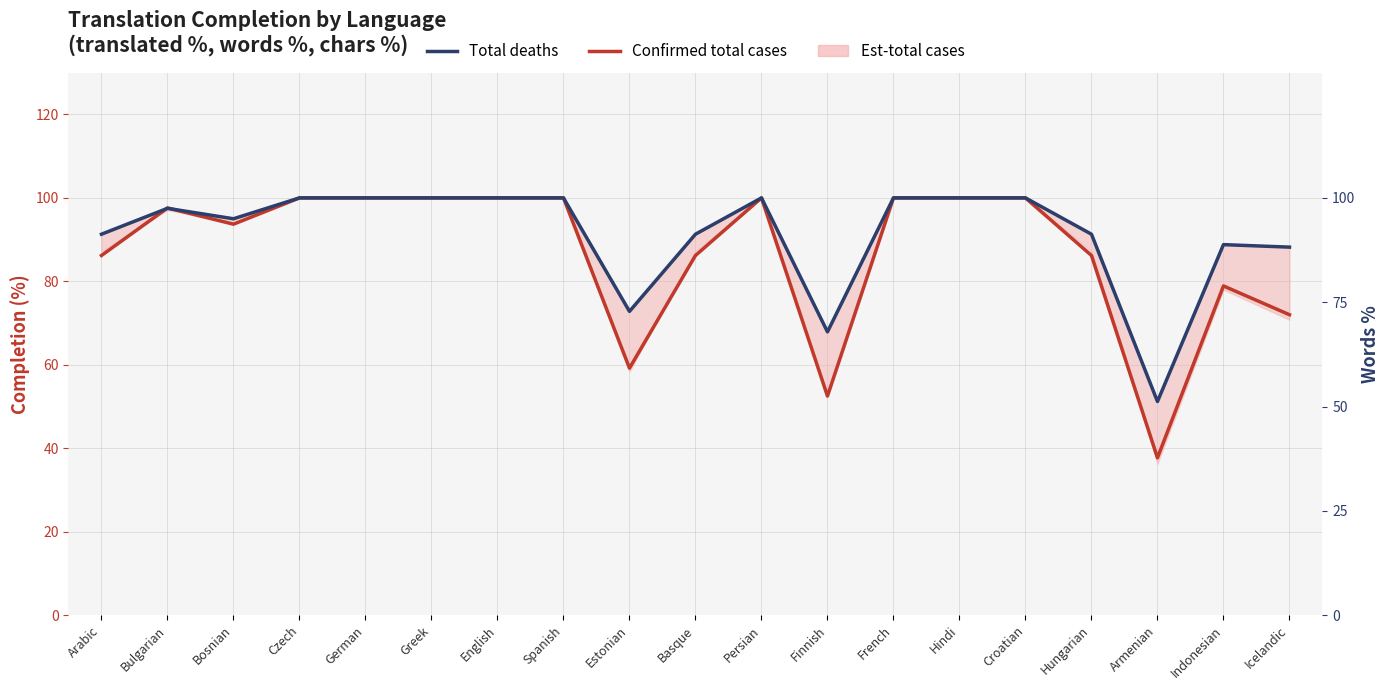

How many categories are shown in the chart?

19